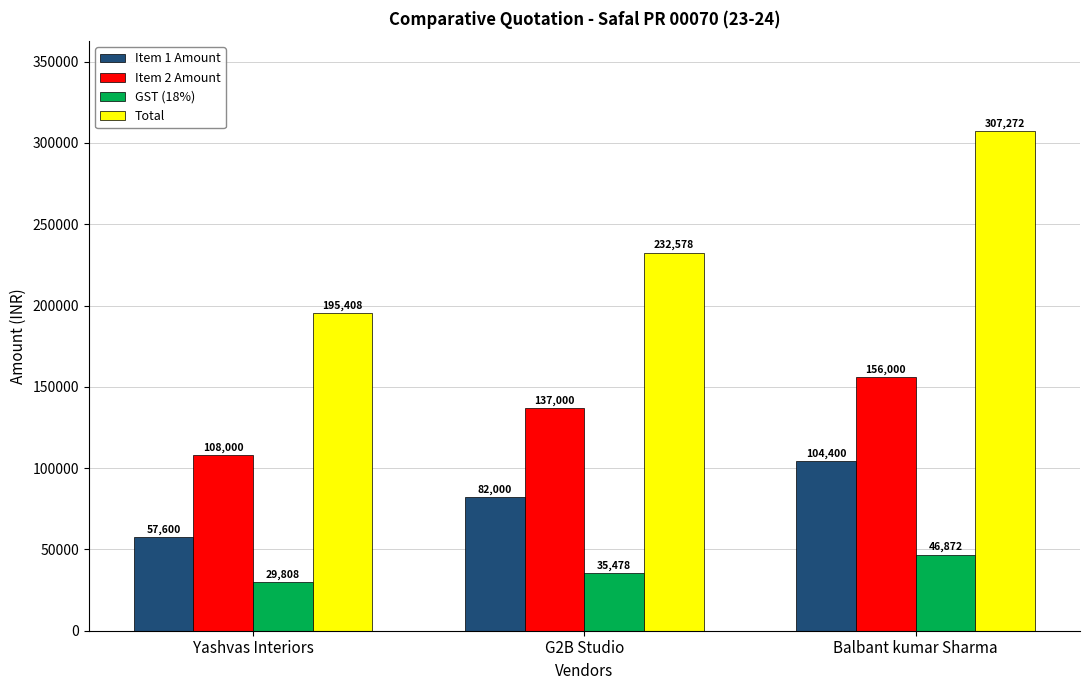

What is the spread (max minus min) of values at Yashvas Interiors?

165600